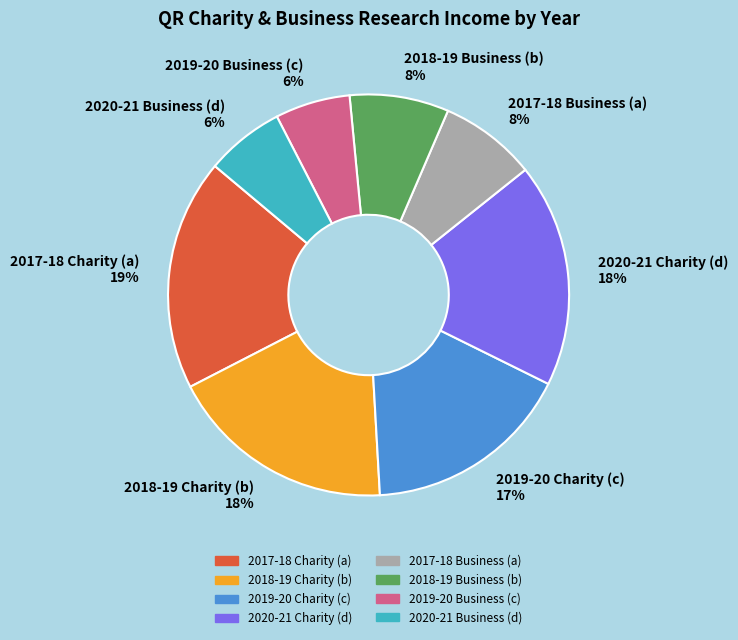

Is there a majority slice in this chart?

No